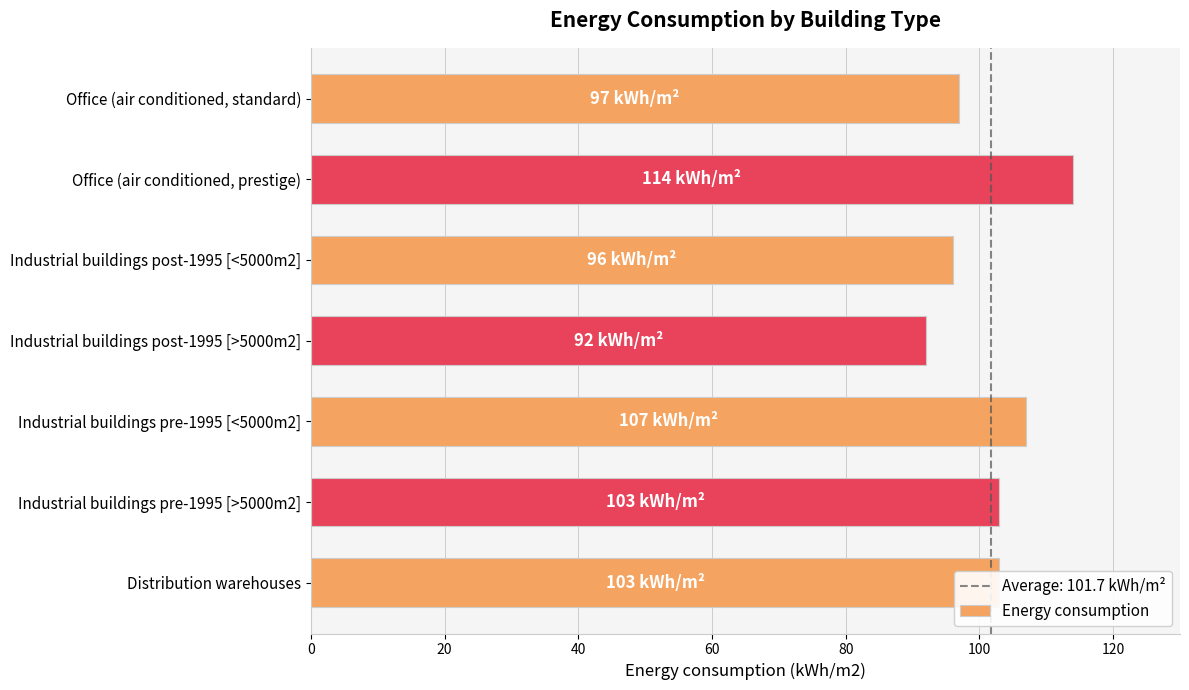

What is the ratio of the value at Industrial buildings post-1995 [>5000m2] to the value at Industrial buildings pre-1995 [>5000m2]?

0.9